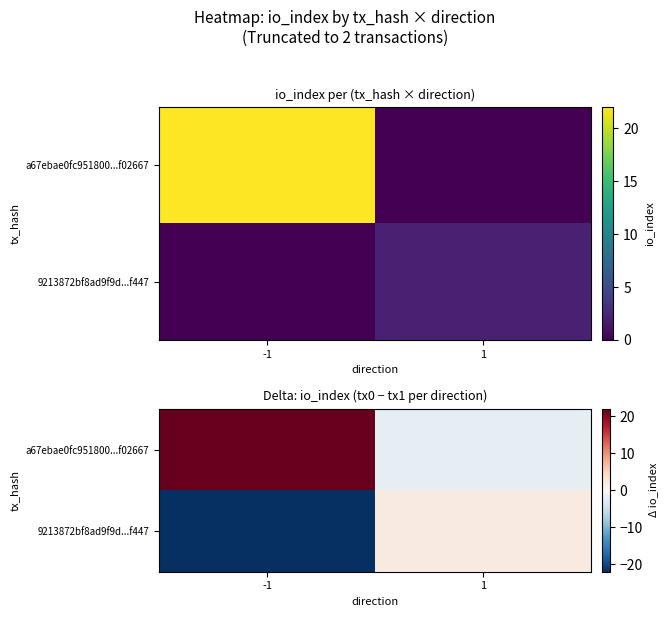

What is the spread (max minus min) of values at 1?

4